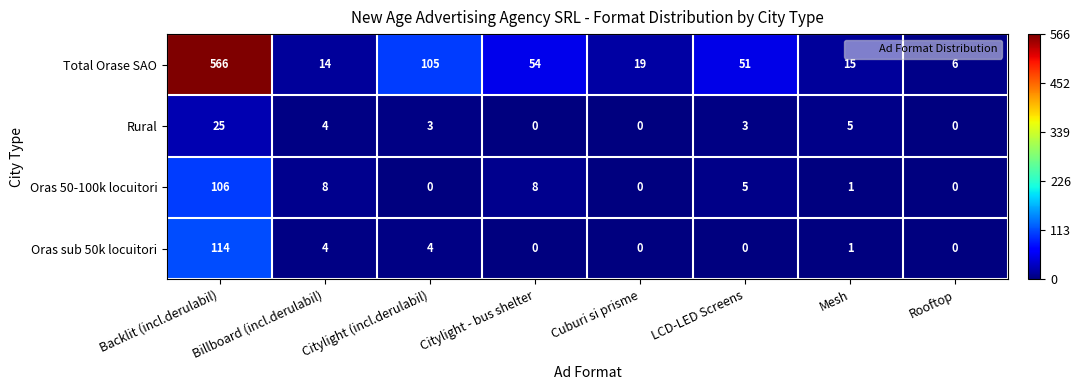

What is the greatest value displayed?

566